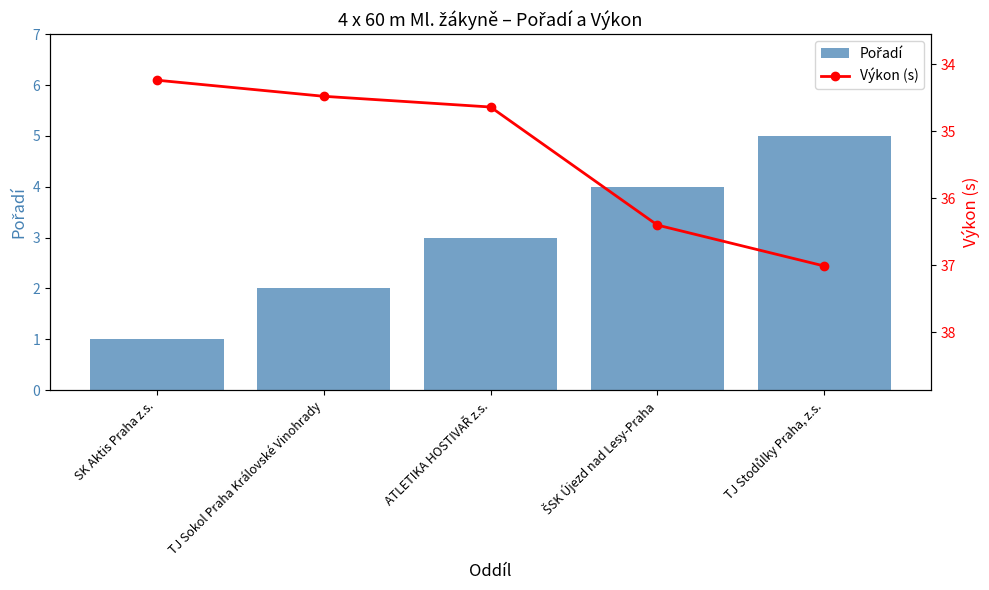

Are the bars grouped side by side (vs. stacked)?

Yes